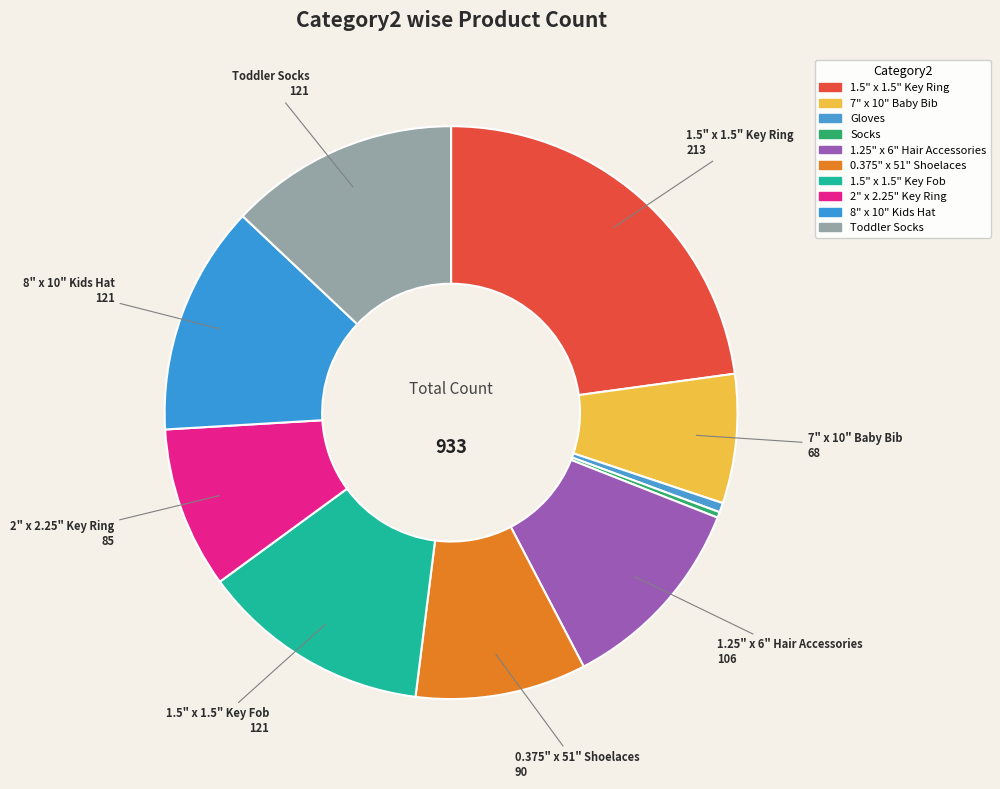

Is 0.375" x 51" Shoelaces the majority of the pie?

No